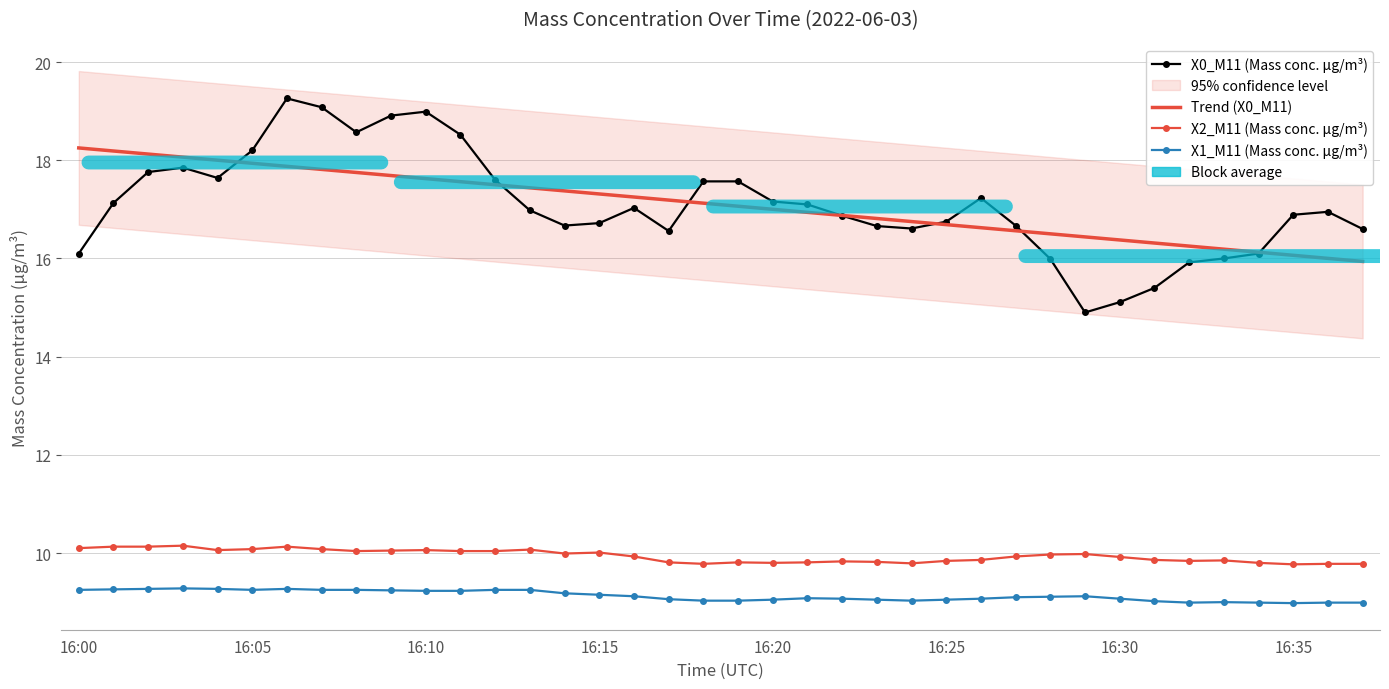

After their last crossing, which series has the higher values: Trend (X0_M11) or X0_M11 (Mass conc. μg/m³)?

X0_M11 (Mass conc. μg/m³)